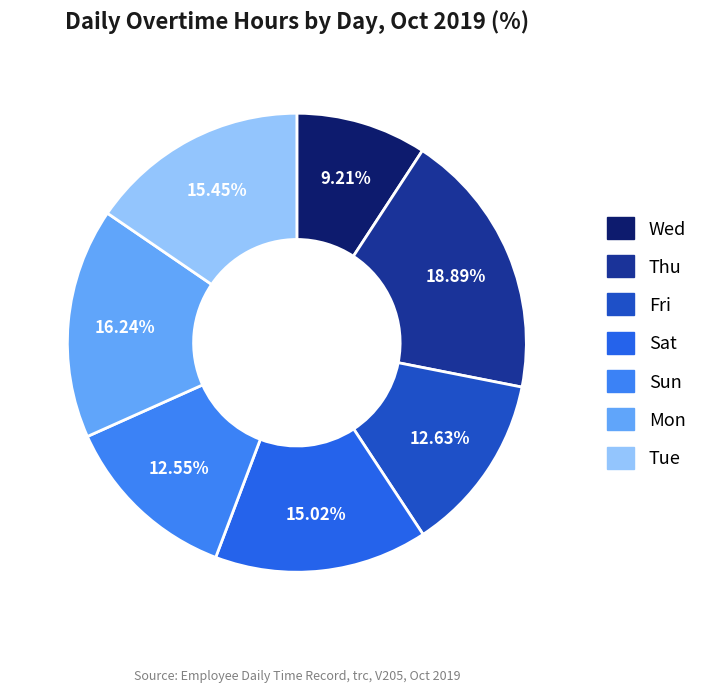

Do Fri and Mon together represent more than half of the pie?

No